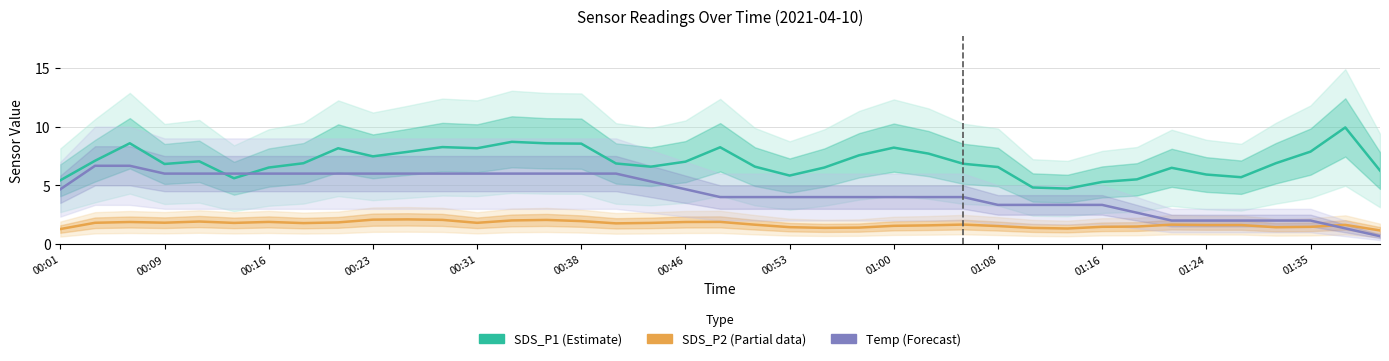

Does the chart display data point markers on the line(s)?

No